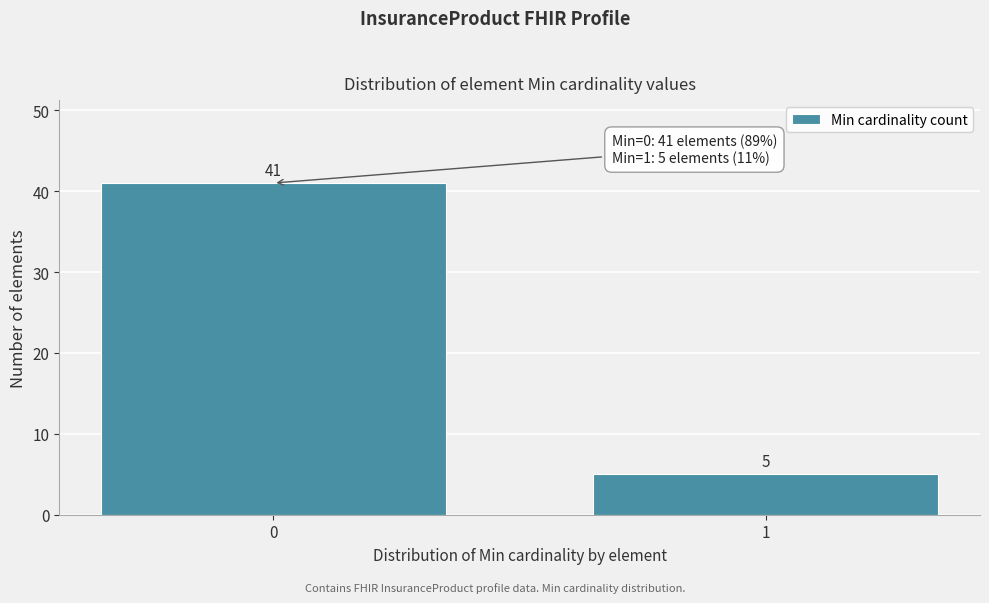

Reading right to left, list all the values displayed in this chart.

5	41